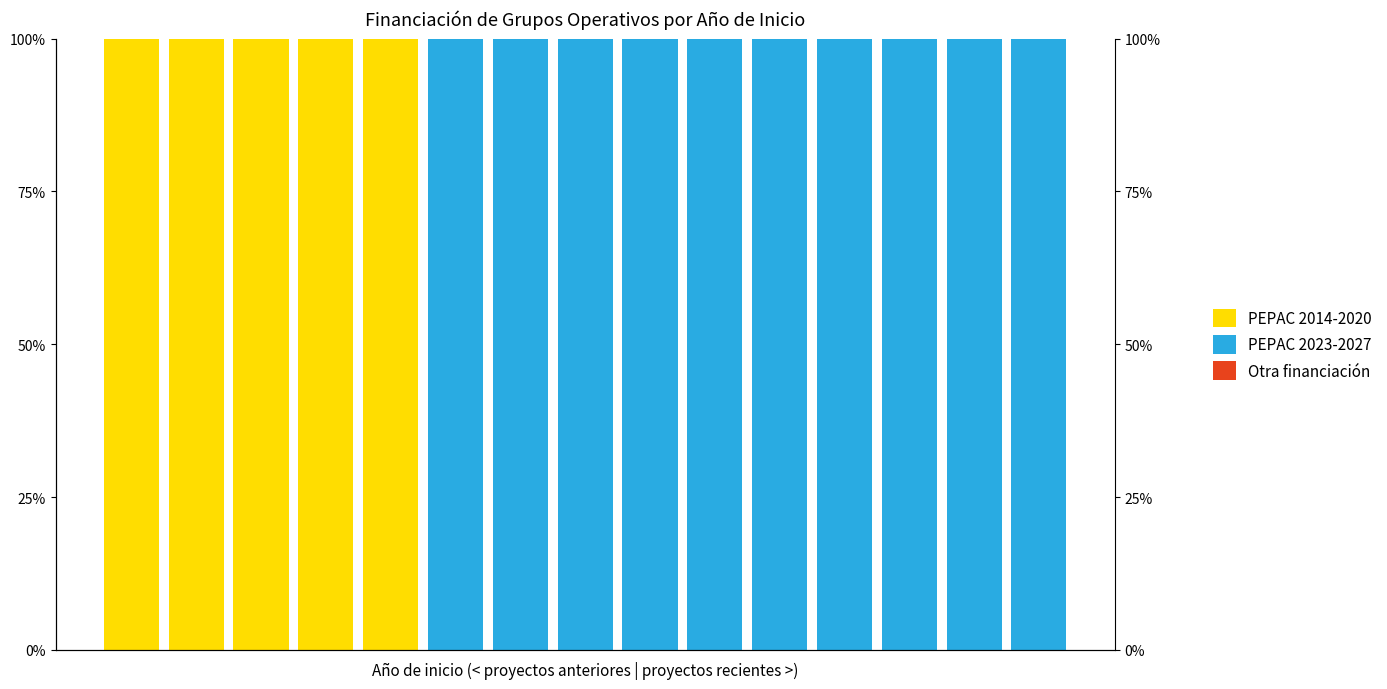

What is the difference between the highest and lowest values at 12?

100